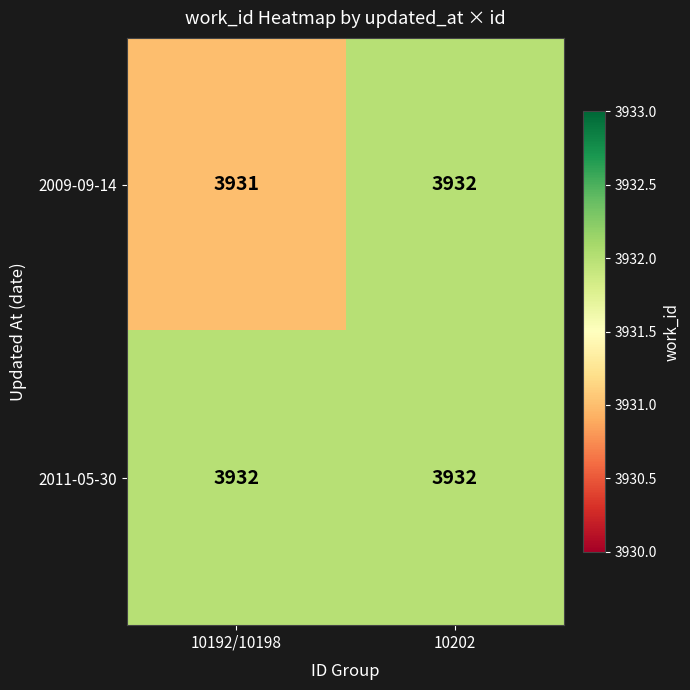

How many data points does each series have?

2